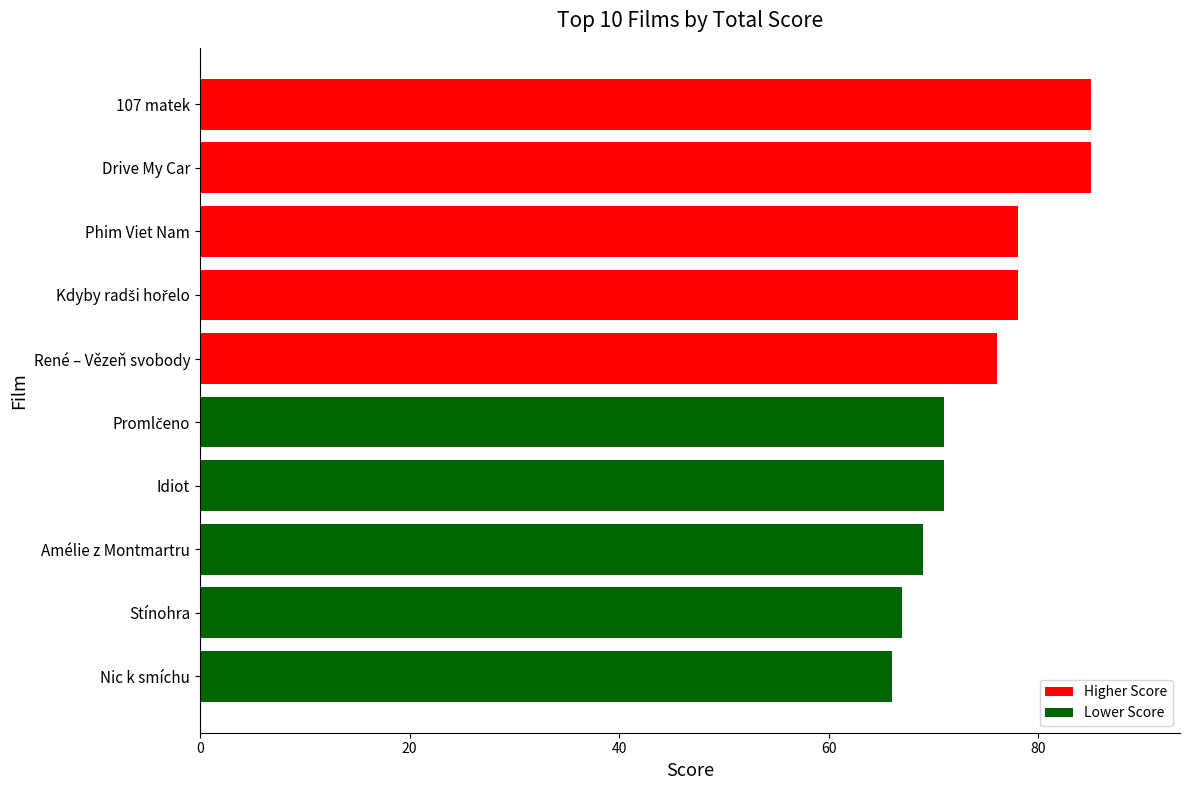

At which label is the value closest to 75?

René – Vězeň svobody